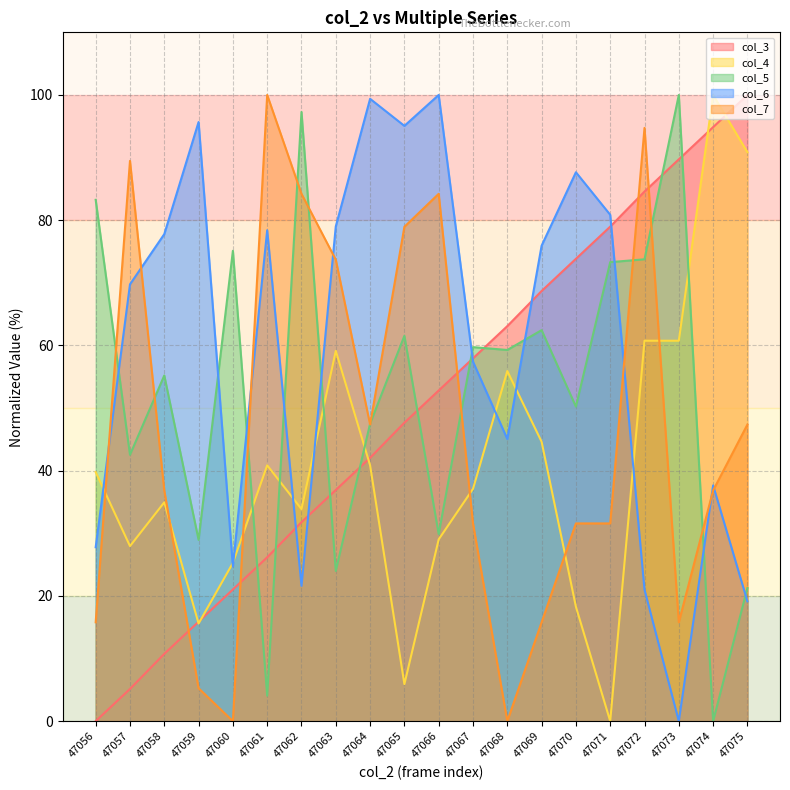

What is the value of the col_5 point at the 1st from the left?

83.3